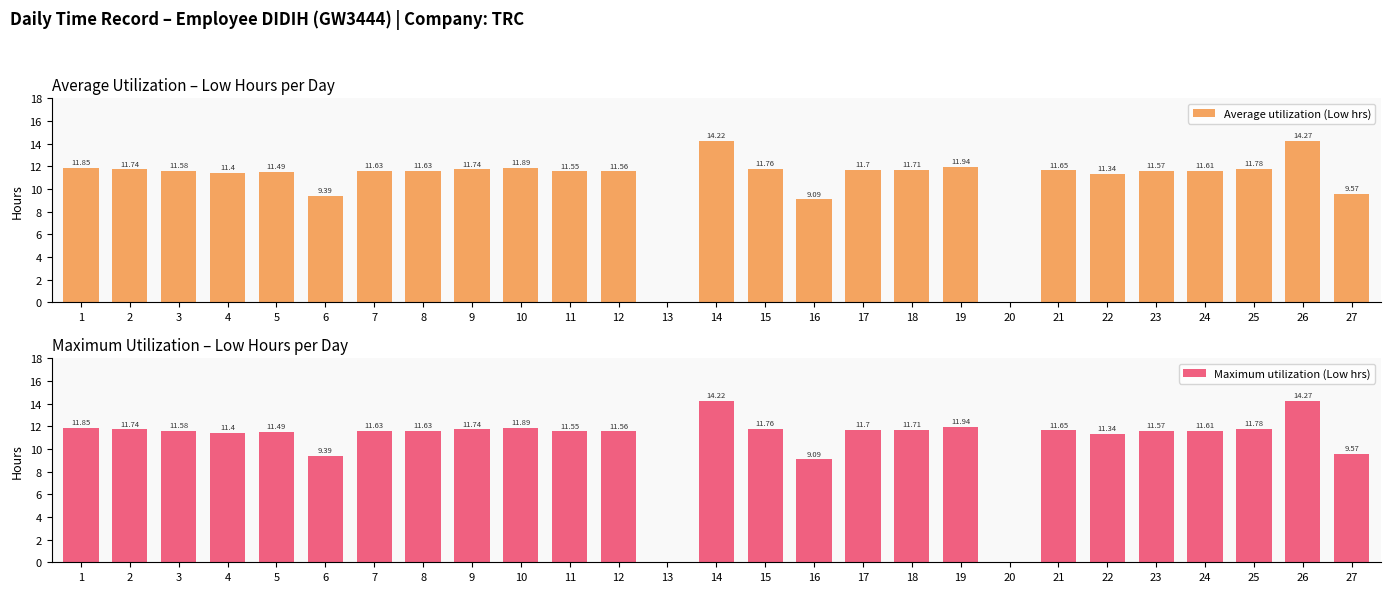

What is the sum of the Maximum utilization (Low hrs) values at 6 and 10?

21.3